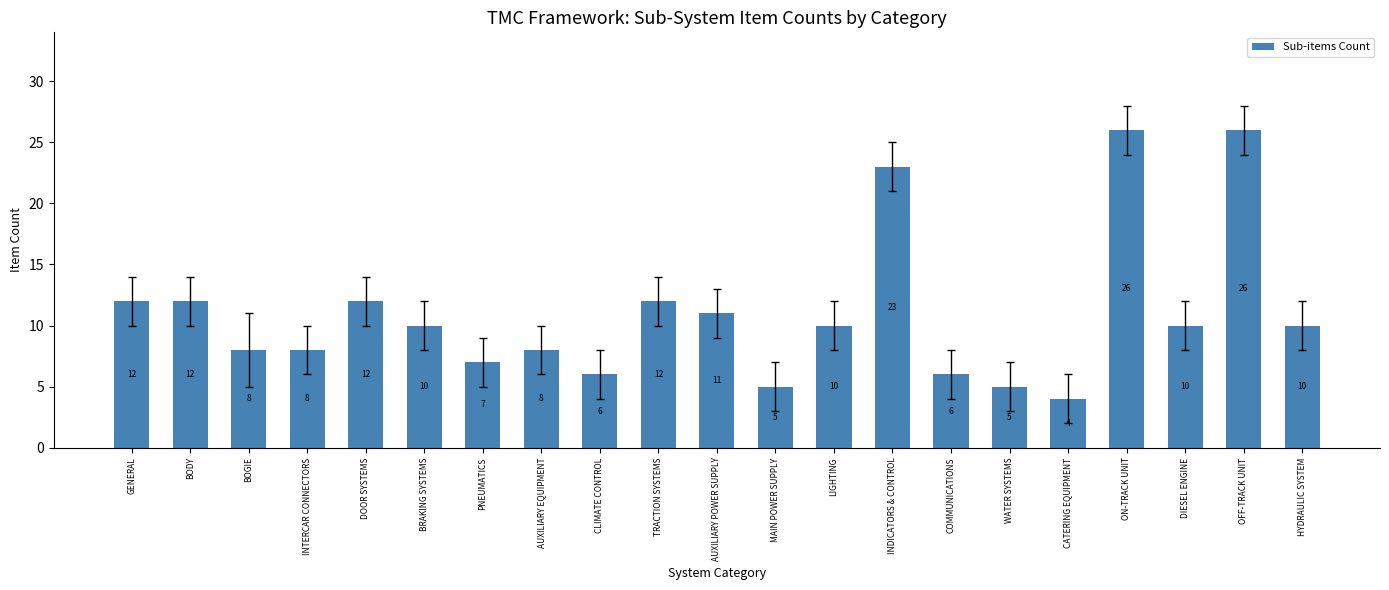

What is the label of the 17th bar from the right?

DOOR SYSTEMS